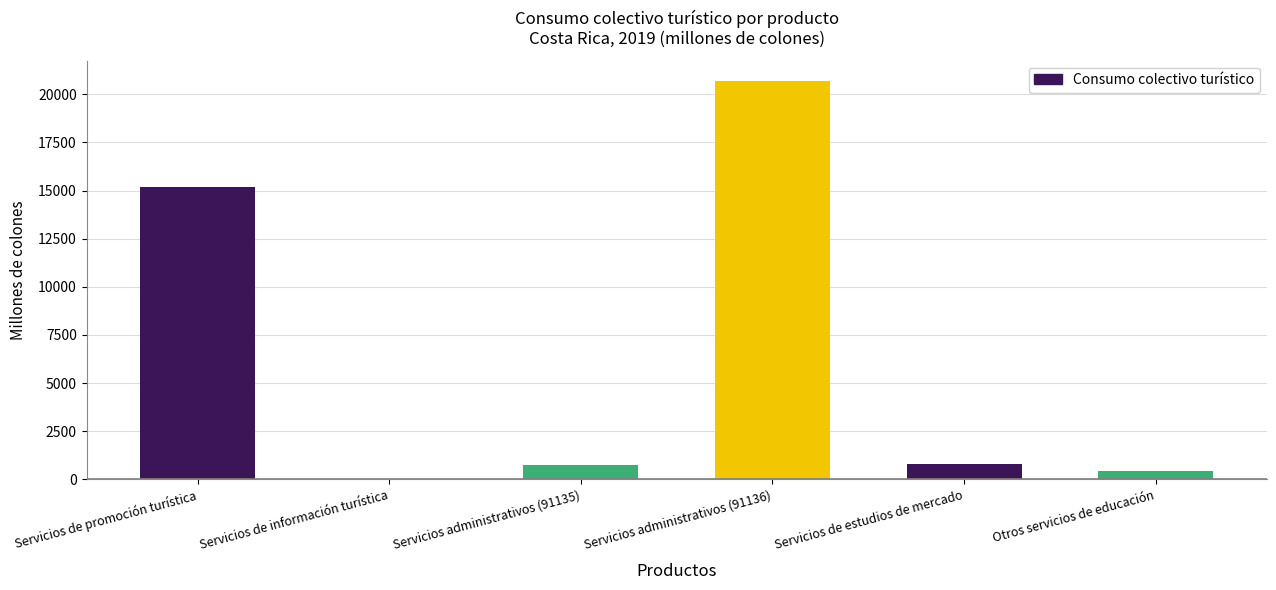

What is the sum of all values?

37905.6